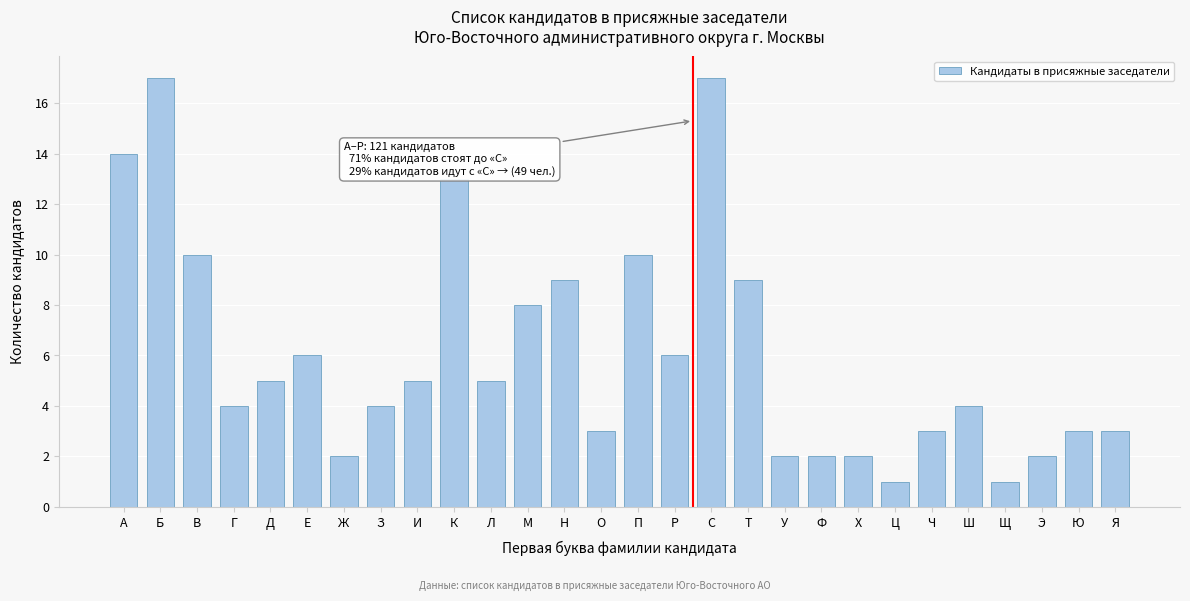

Reading right to left, transcribe all the data shown in this chart.

3	3	2	1	4	3	1	2	2	2	9	17	6	10	3	9	8	5	13	5	4	2	6	5	4	10	17	14